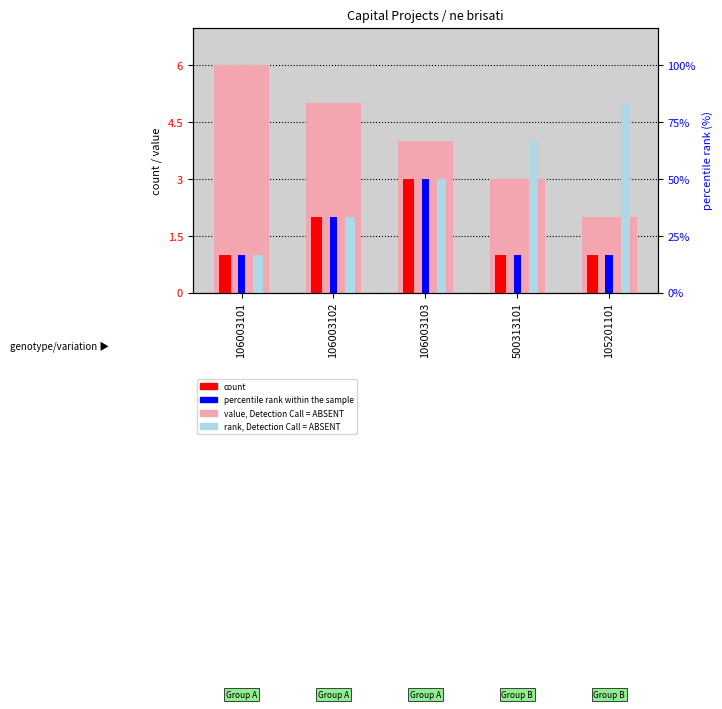

What is the label of the 4th bar from the left?

500313101